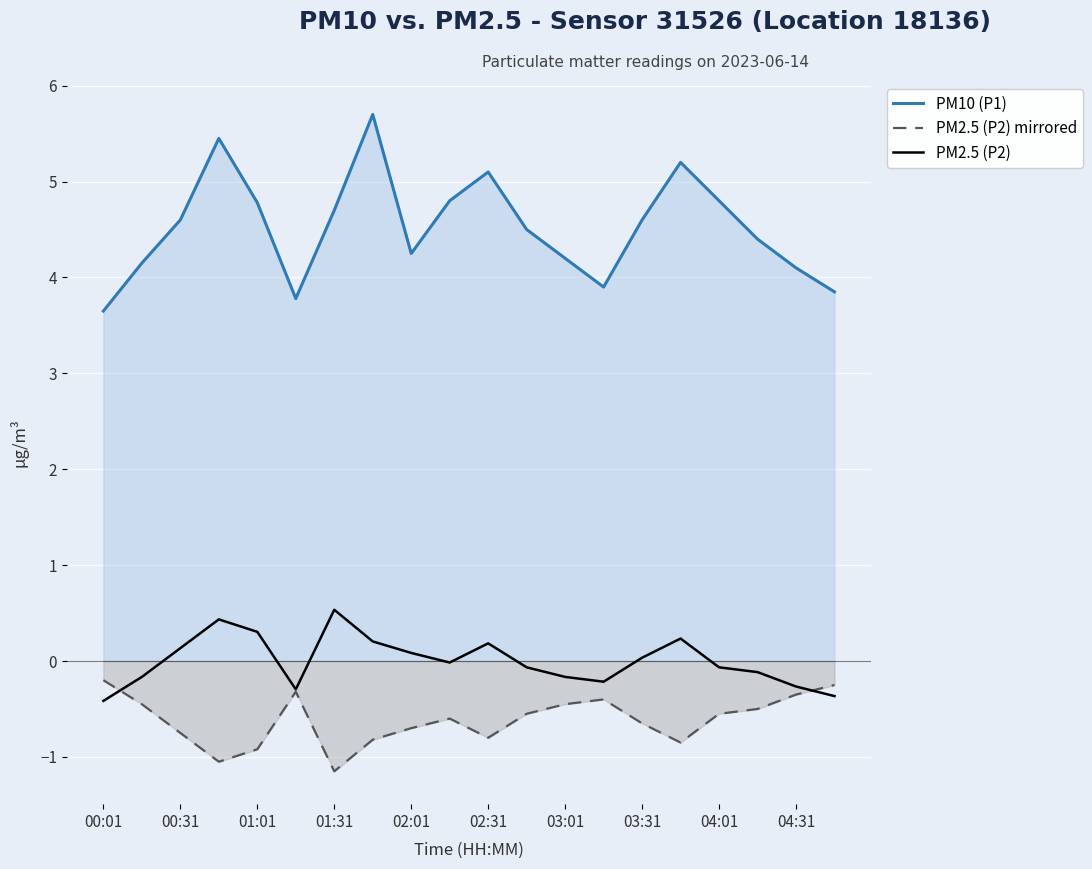

List the series in order of their peak value, lowest first.

PM2.5 (P2) mirrored, PM2.5 (P2), PM10 (P1)